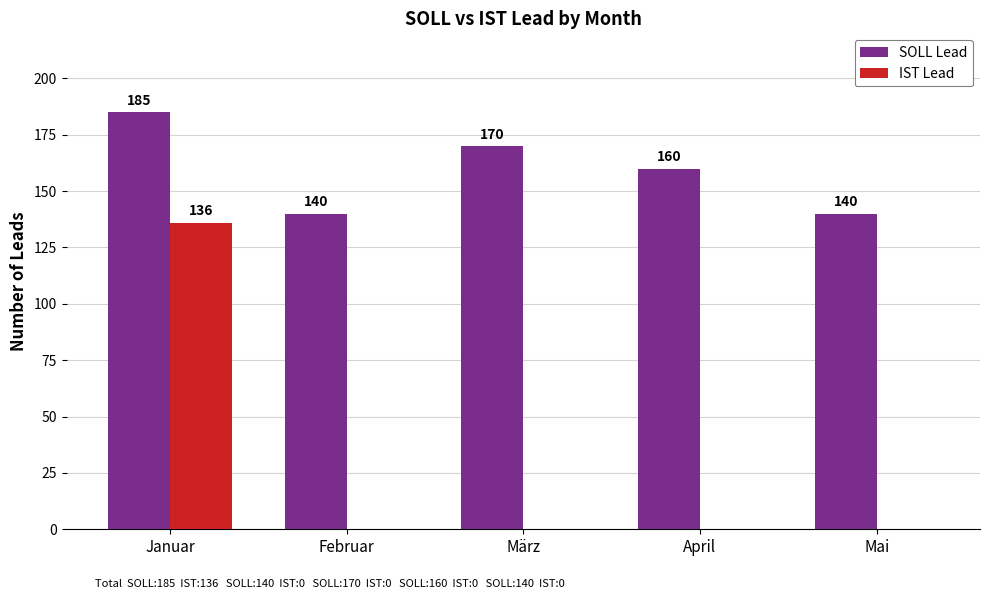

How many values in IST Lead are above zero?

1